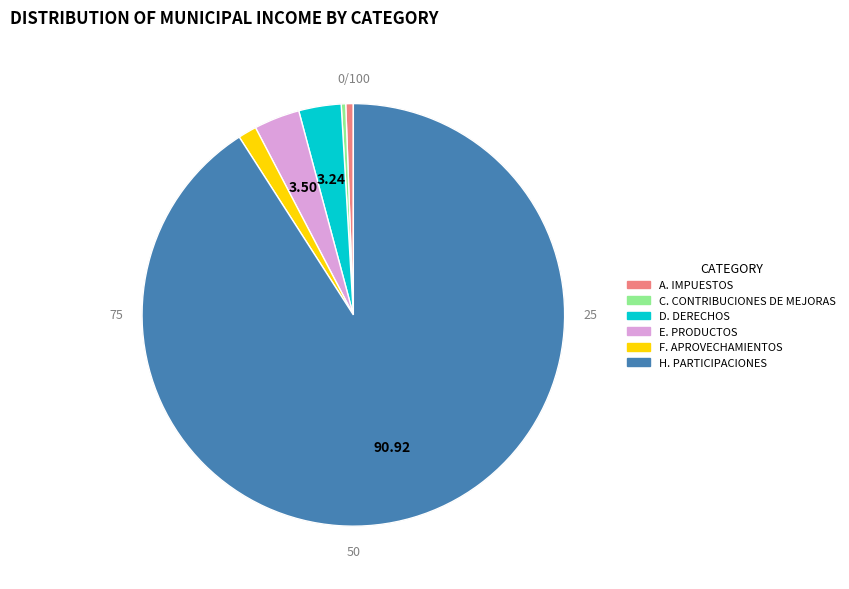

Does H. PARTICIPACIONES account for over 50% of the chart?

Yes